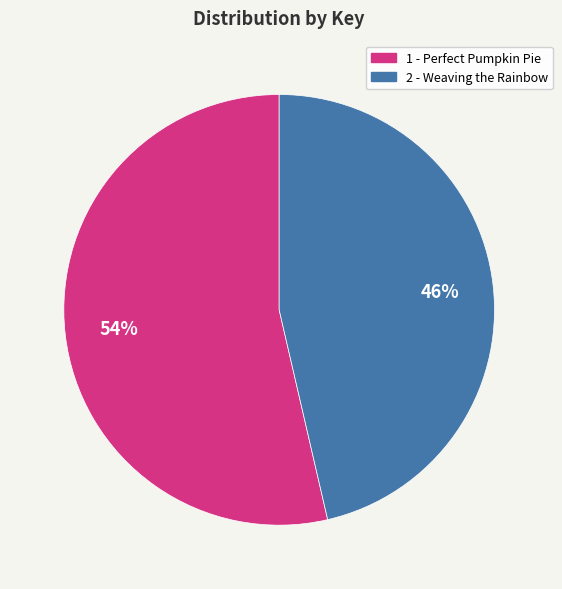

The 2 slice represents 54% of the pie. True or false?

False